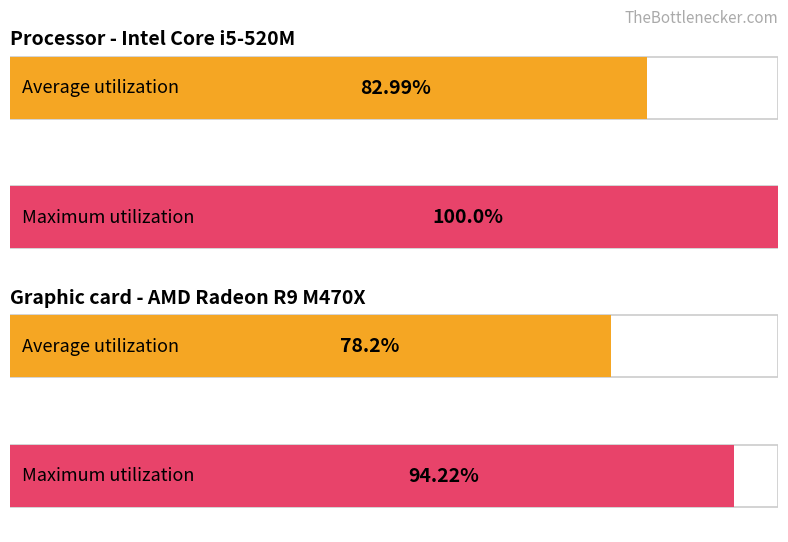

What is the smallest value displayed?

78.2